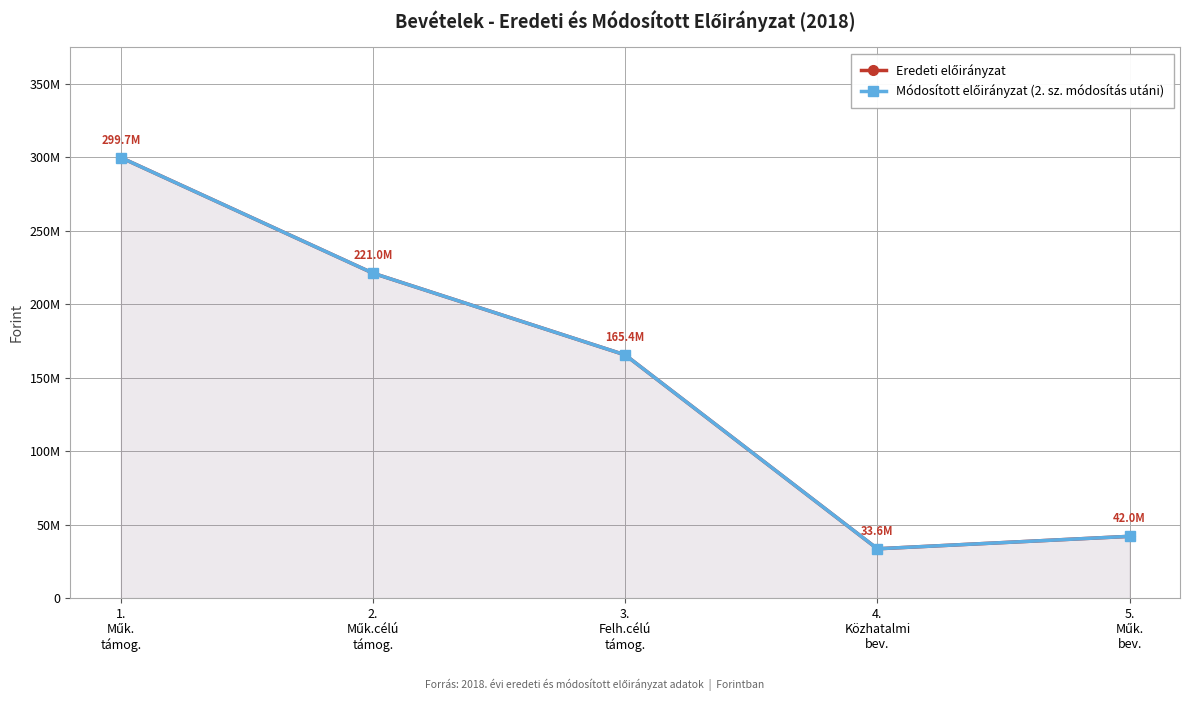

How many lines are shown in the chart?

2